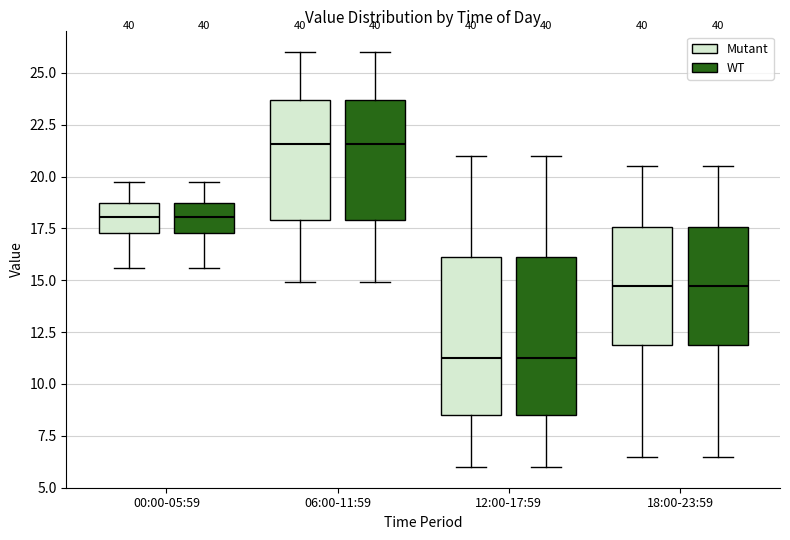

Where does the median line of the box for 00:00-05:59 (WT) sit on the y-axis? The values are not printed on the chart, so give them approximately, as read against the axis.

18.0